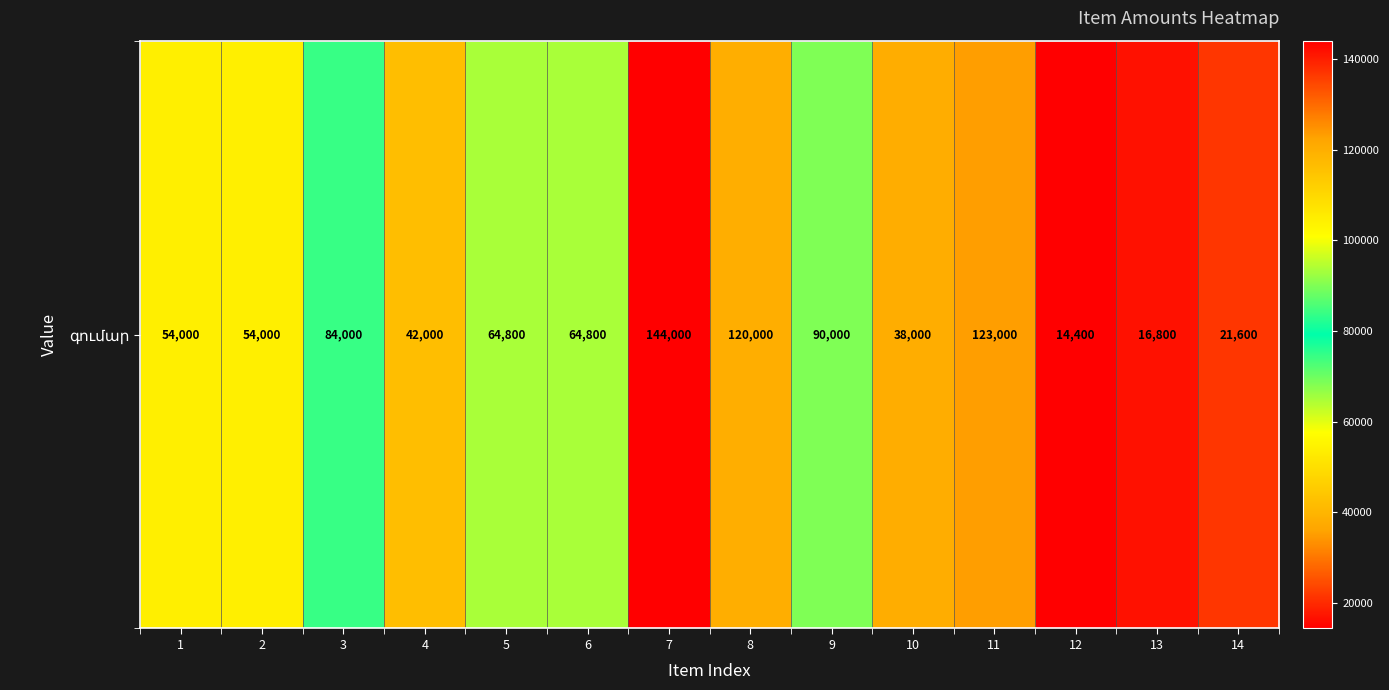

What is the change in value from 2 to 11?

+69000